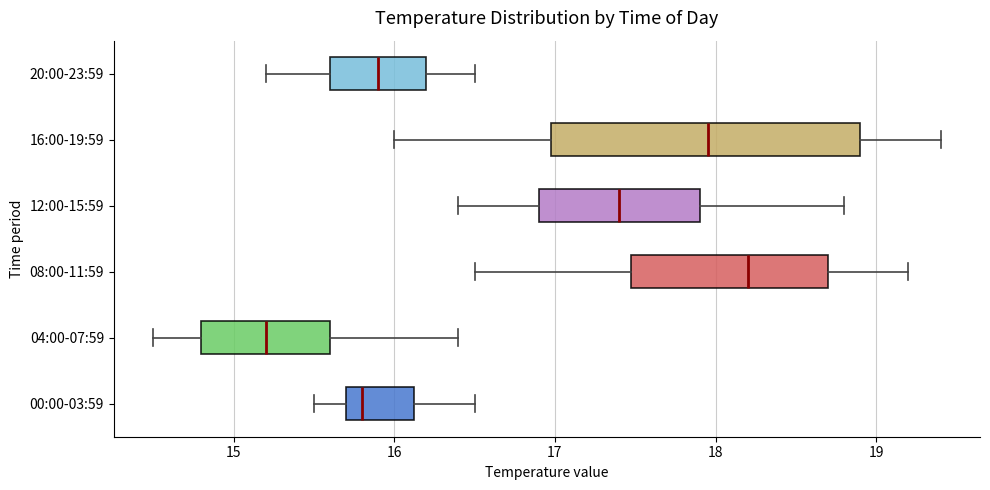

Reading bottom to top, read every box against the x-axis: the position of its median line, the range the box covers, and the ends of its whiskers. The values are not printed on the chart, so give them approximately, as read against the axis.

00:00-03:59: median 15.8, box 15.7 to 16.1, whiskers 15.5 to 16.5
04:00-07:59: median 15.2, box 14.8 to 15.6, whiskers 14.5 to 16.4
08:00-11:59: median 18.2, box 17.5 to 18.7, whiskers 16.5 to 19.2
12:00-15:59: median 17.4, box 16.9 to 17.9, whiskers 16.4 to 18.8
16:00-19:59: median 18.0, box 17.0 to 18.9, whiskers 16.0 to 19.4
20:00-23:59: median 15.9, box 15.6 to 16.2, whiskers 15.2 to 16.5